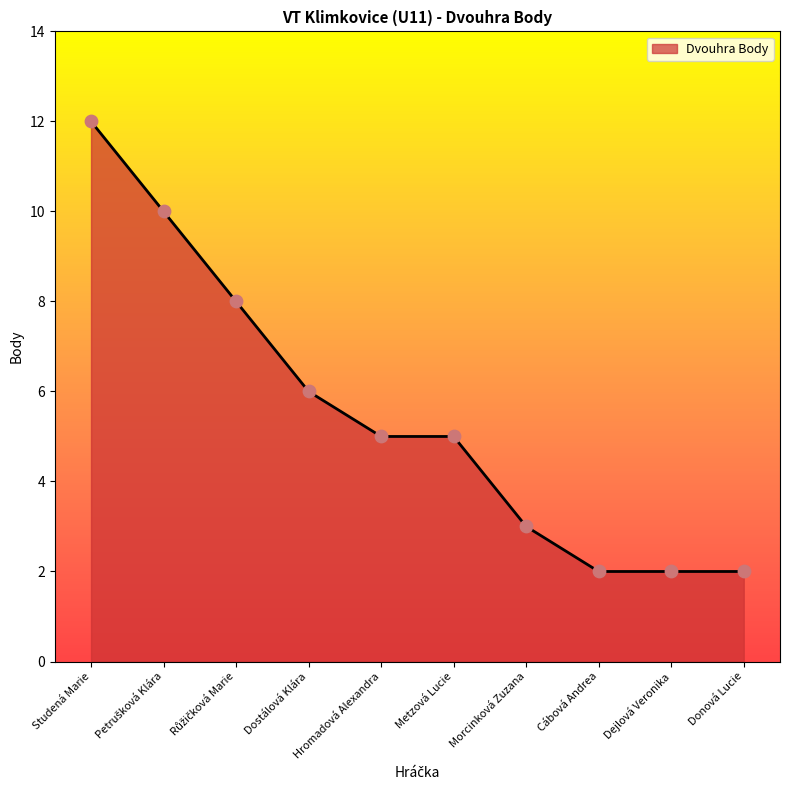

Approximately how many times larger is the value at Dejlová Veronika compared to Cábová Andrea?

1.0